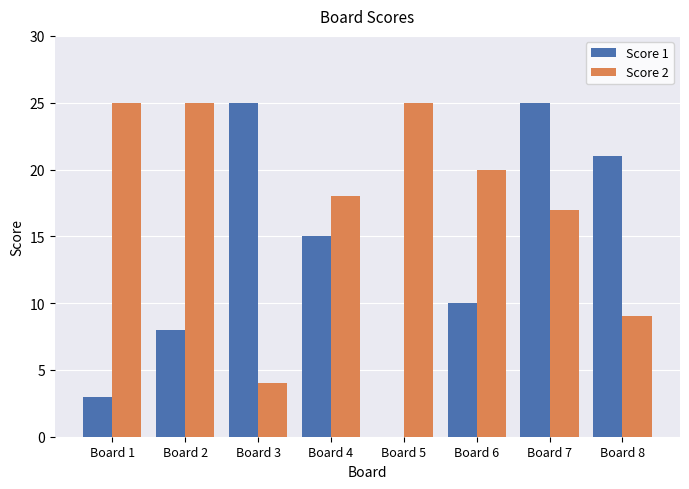

How many distinct data groups are displayed?

2